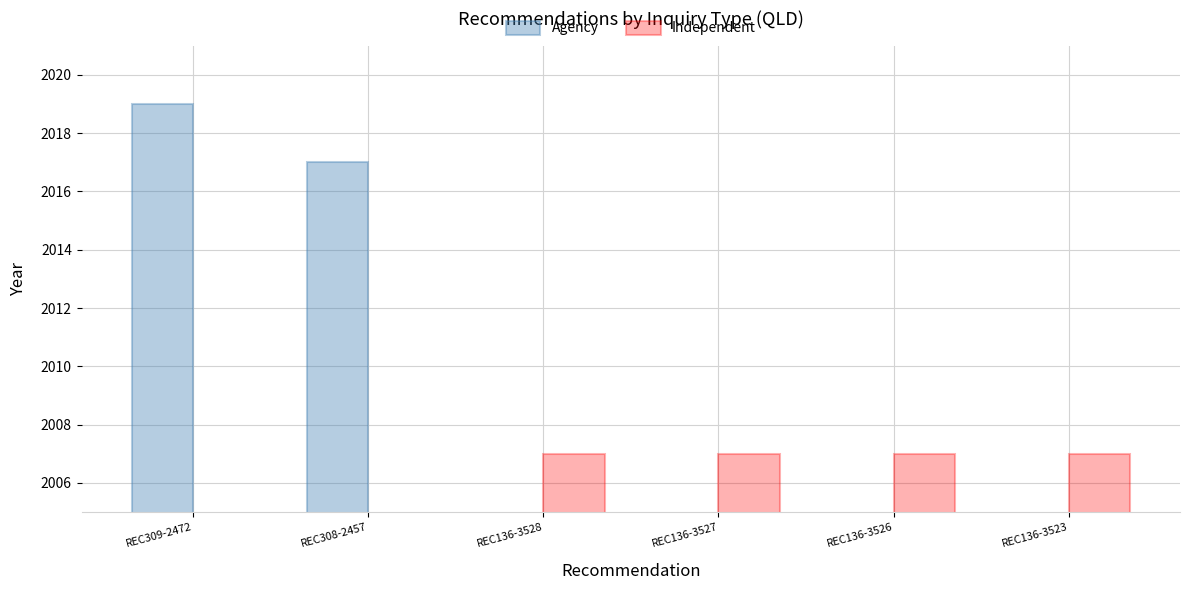

What is the value of the Independent bar at the 6th from the left?

2007